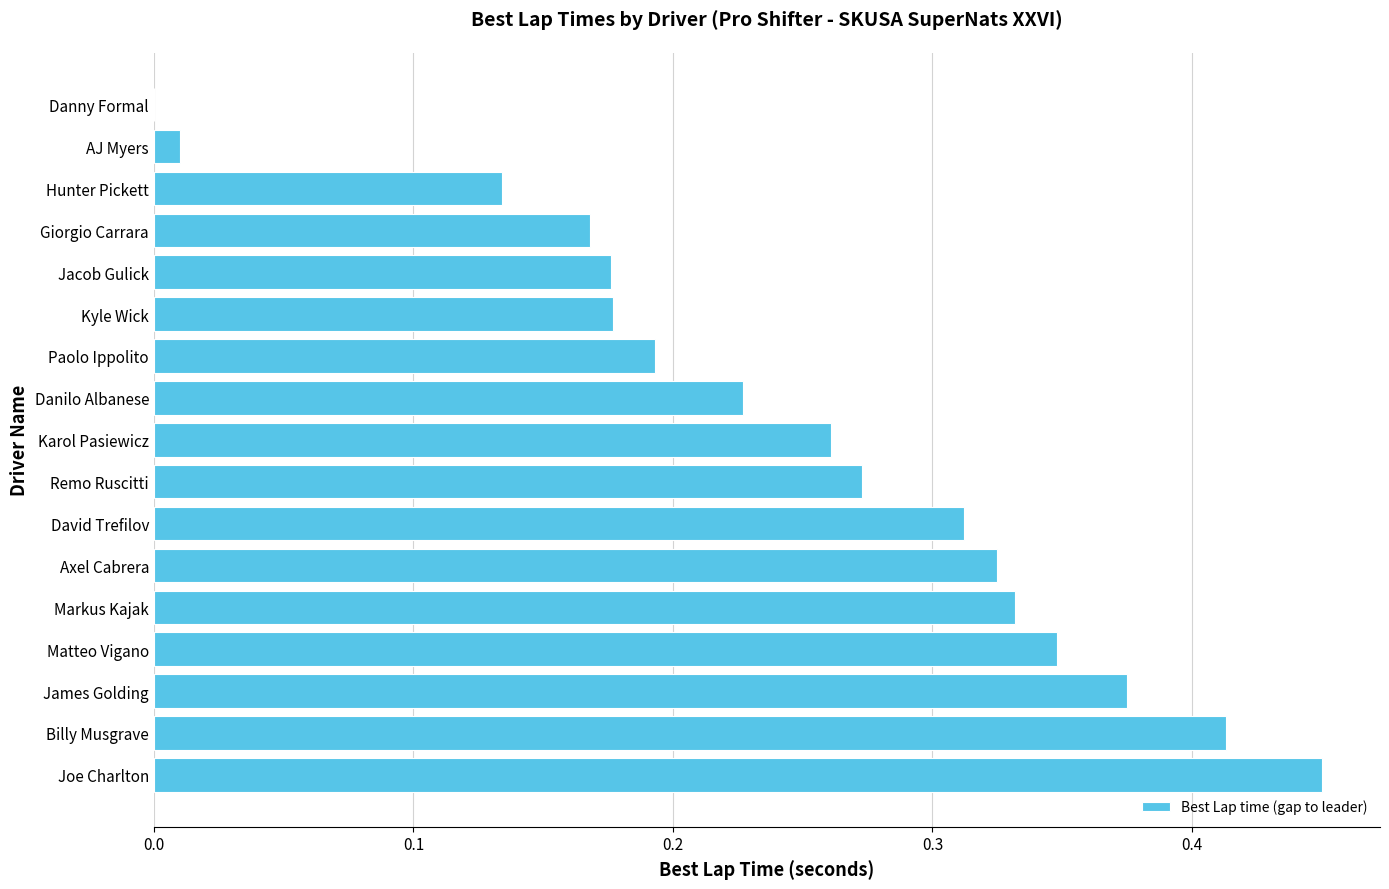

What is the change in value from Markus Kajak to Danny Formal?

-0.3